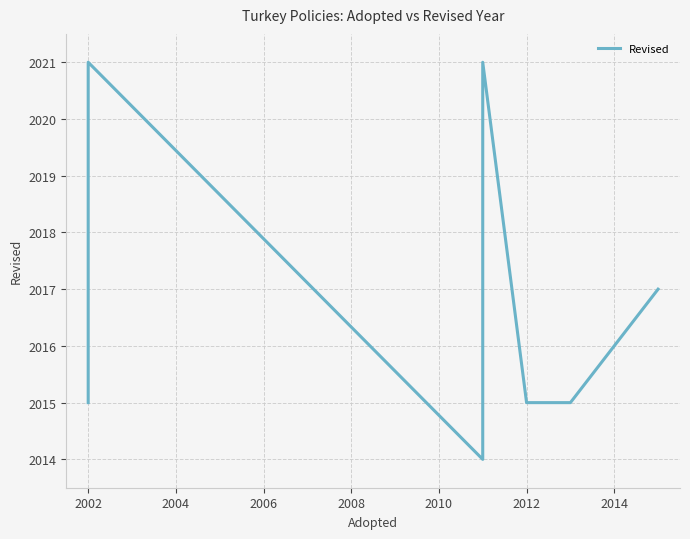

What is the maximum value shown in the chart?

2021